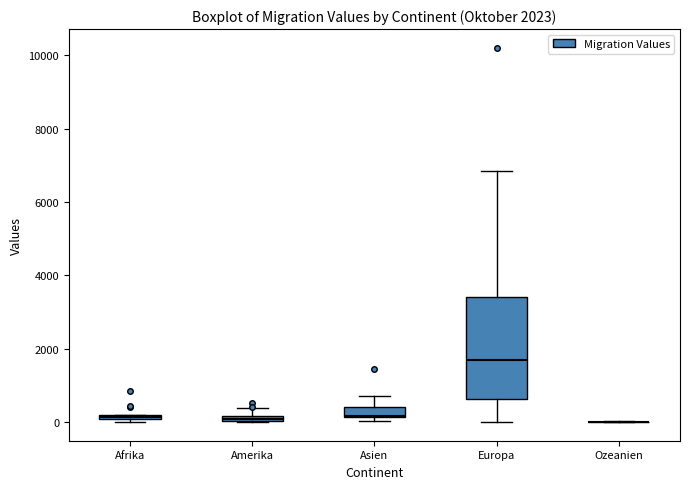

Which box is the tallest, from its lower edge to its upper edge?

Europa